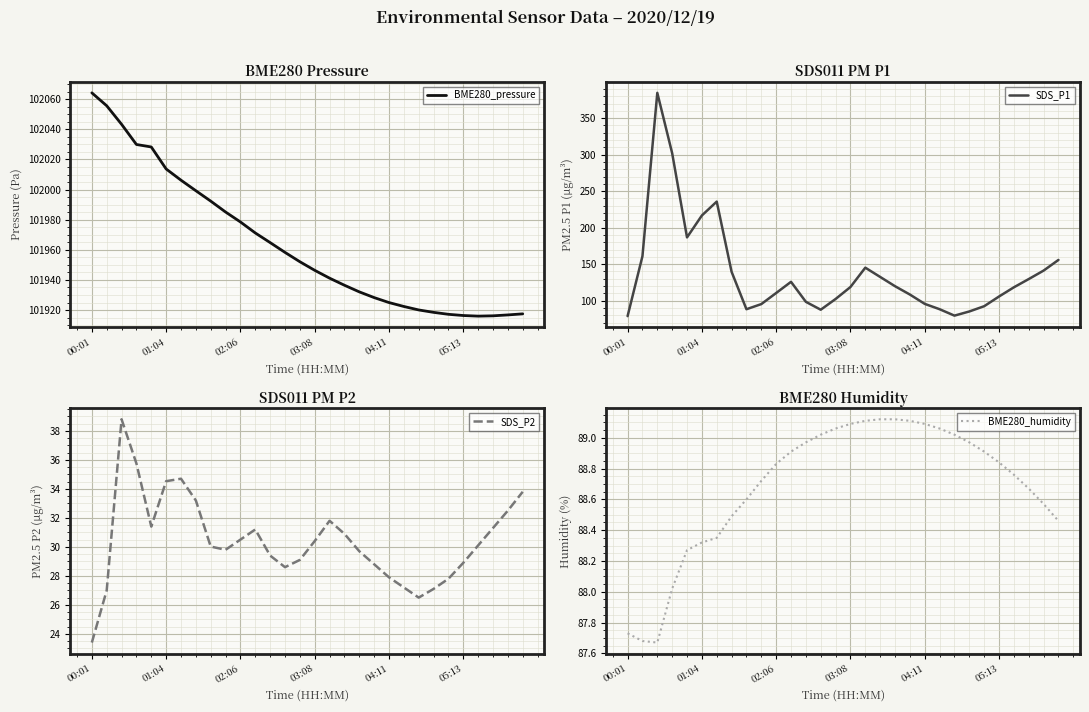

How many lines are shown in the chart?

4